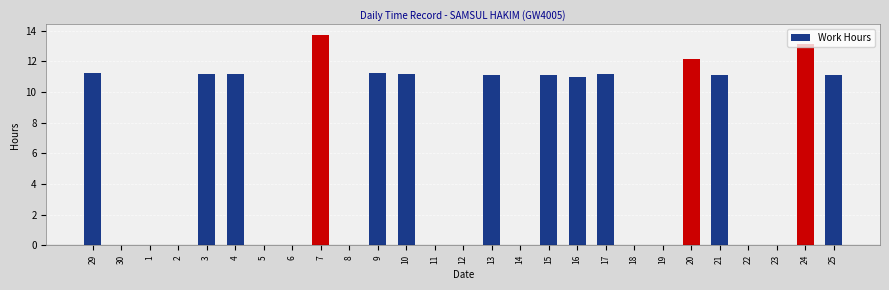

What is the sum of all values?

161.7